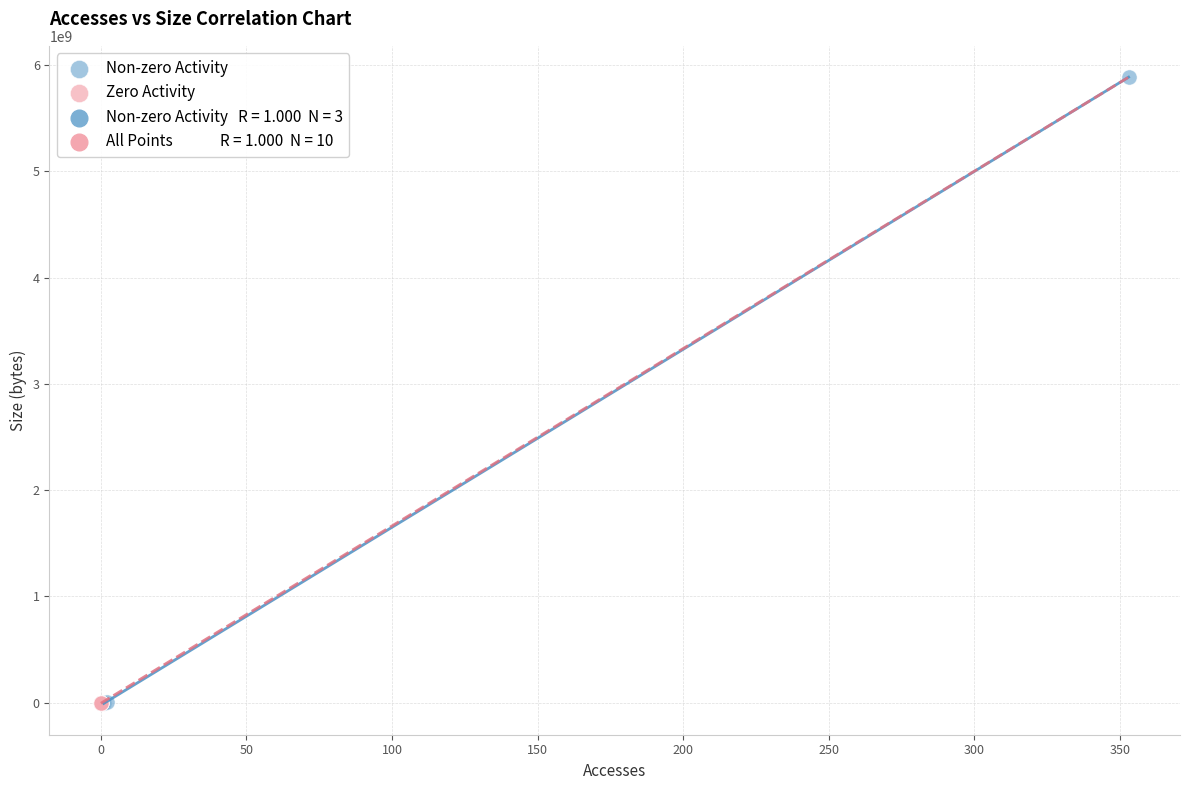

Which series reaches the maximum Y coordinate?

Non-zero Activity